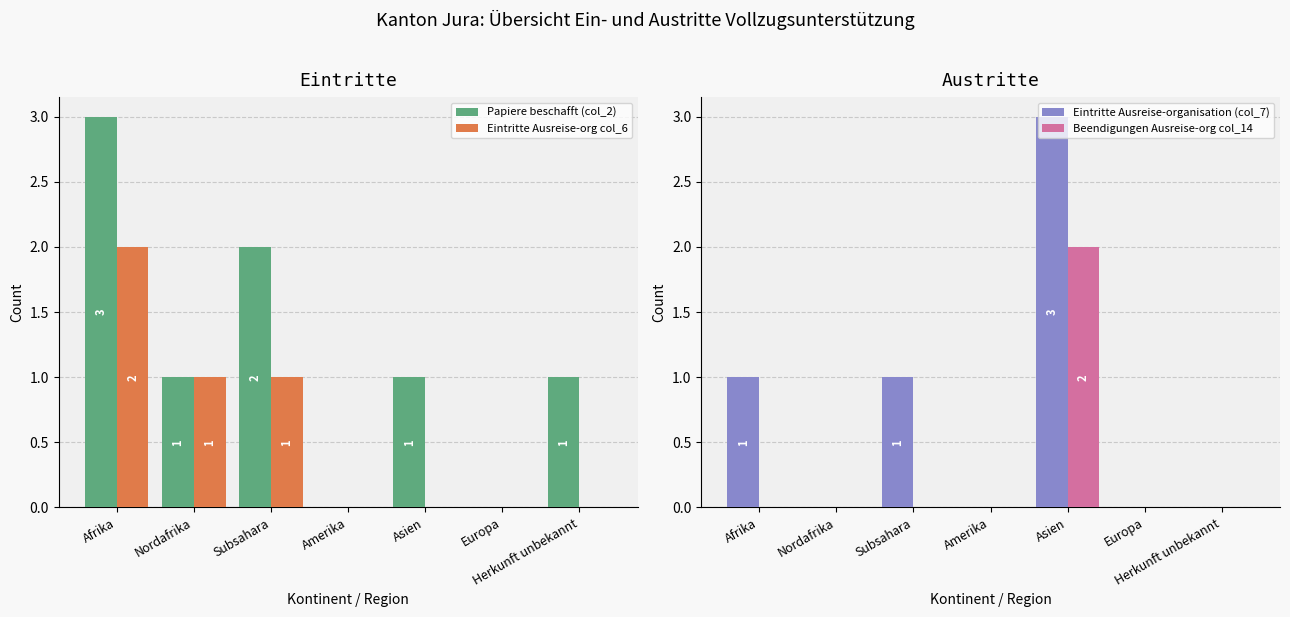

How many Eintritte Ausreise-org col_6 values are between 0 and 1?

6